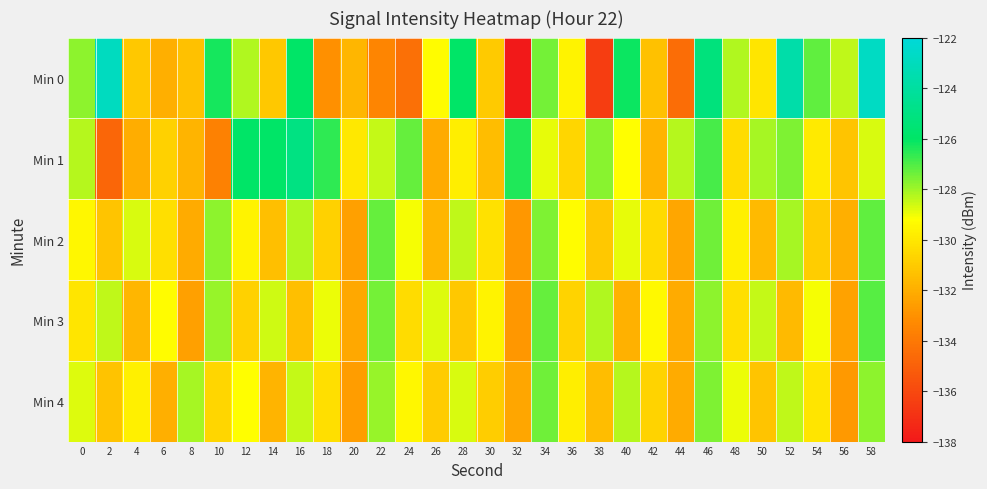

Which series has the largest total across all categories?

Min 1